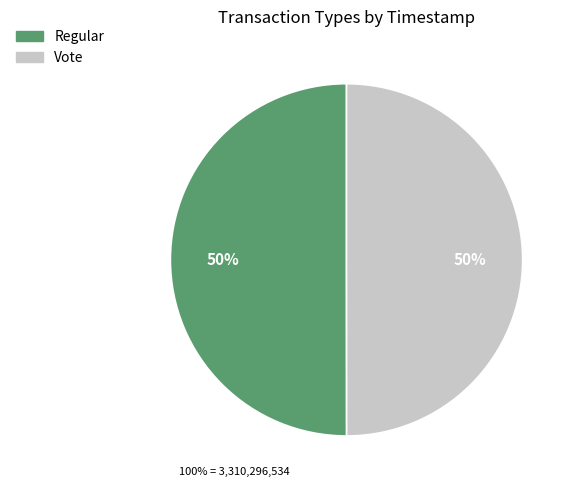

What is the ratio of the value at Vote to the value at Regular?

1.0